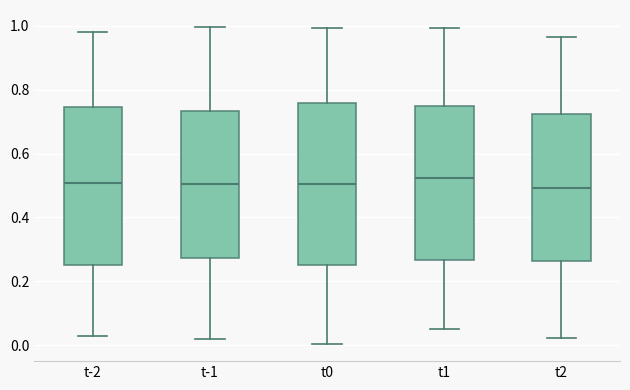

Reading left to right, transcribe this box plot: for each box, give where its median line is, the range the box spans, and where its two whiskers end, as read against the y-axis. The values are not printed on the chart, so give them approximately, as read against the axis.

t-2: median 0.50, box 0.26 to 0.74, whiskers 0.02 to 0.98
t-1: median 0.50, box 0.28 to 0.74, whiskers 0.02 to 1.00
t0: median 0.50, box 0.26 to 0.76, whiskers 0.00 to 1.00
t1: median 0.52, box 0.26 to 0.74, whiskers 0.06 to 1.00
t2: median 0.50, box 0.26 to 0.72, whiskers 0.02 to 0.96